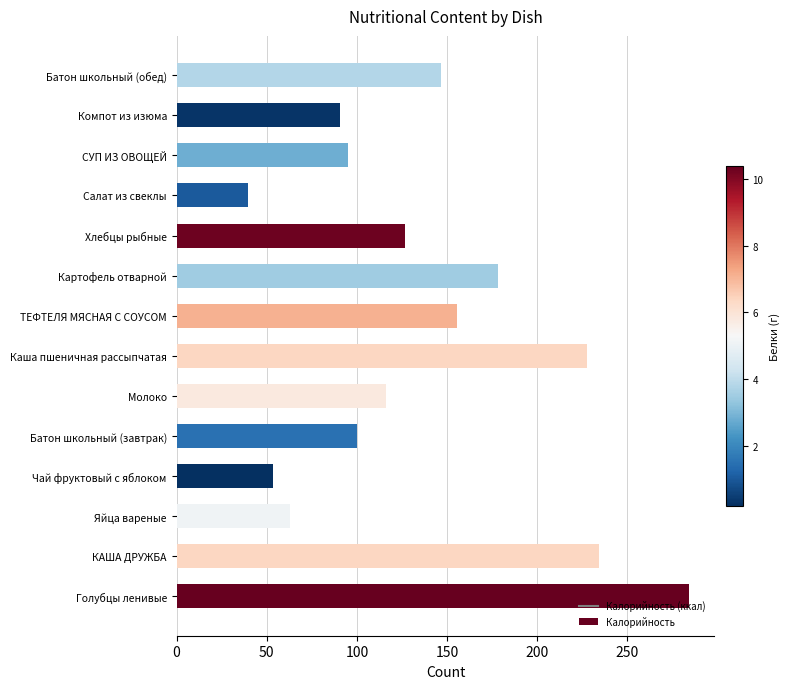

What is the difference between the maximum and minimum values?

244.5